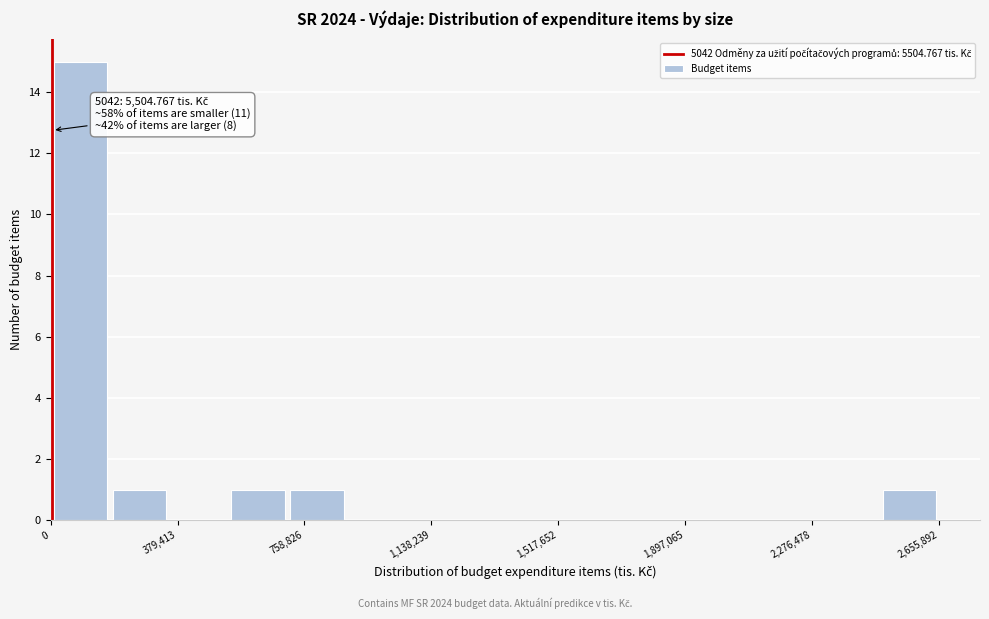

Read against the x-axis, roughly where is the centre of the tallest bar?

100000